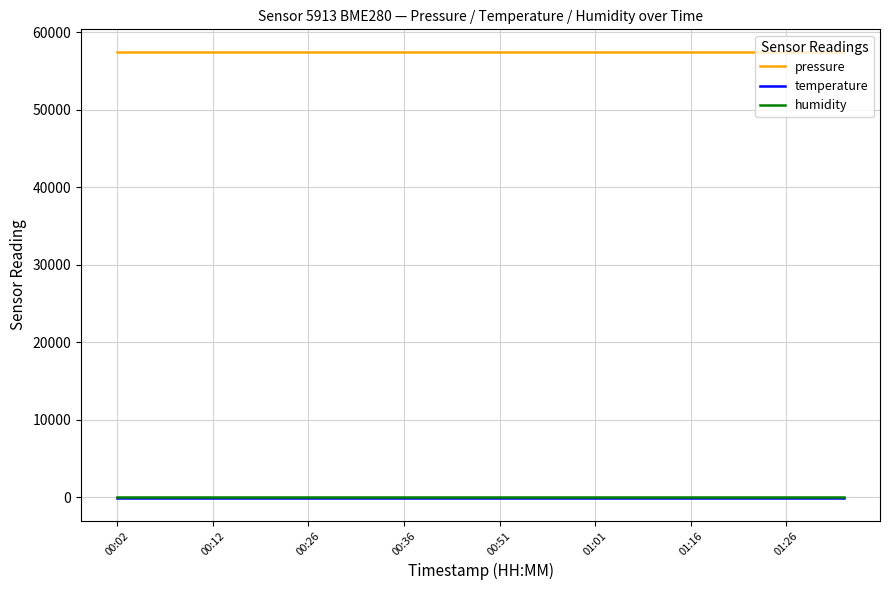

What is the greatest value displayed?

57515.7